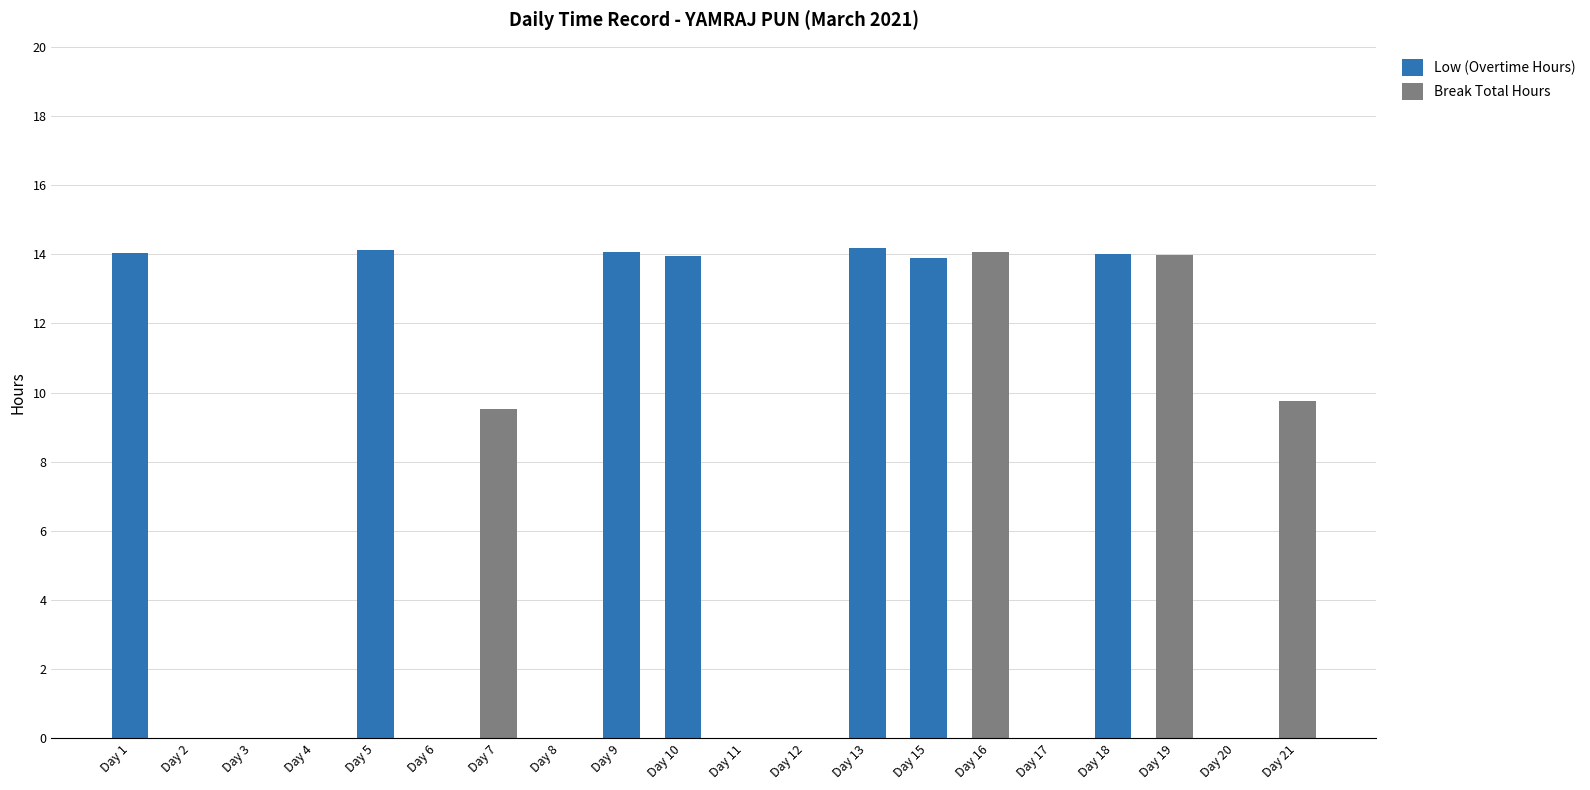

Count the number of categories in the chart.

20